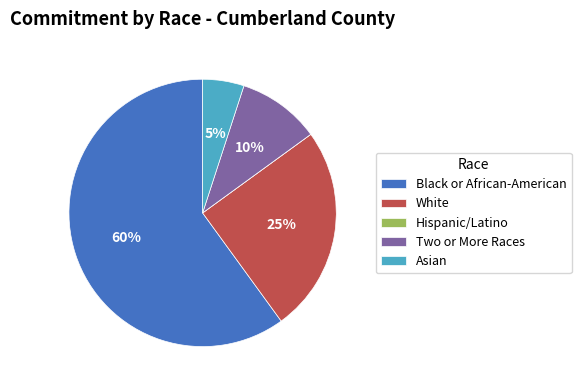

The Asian slice represents 1% of the pie. True or false?

False